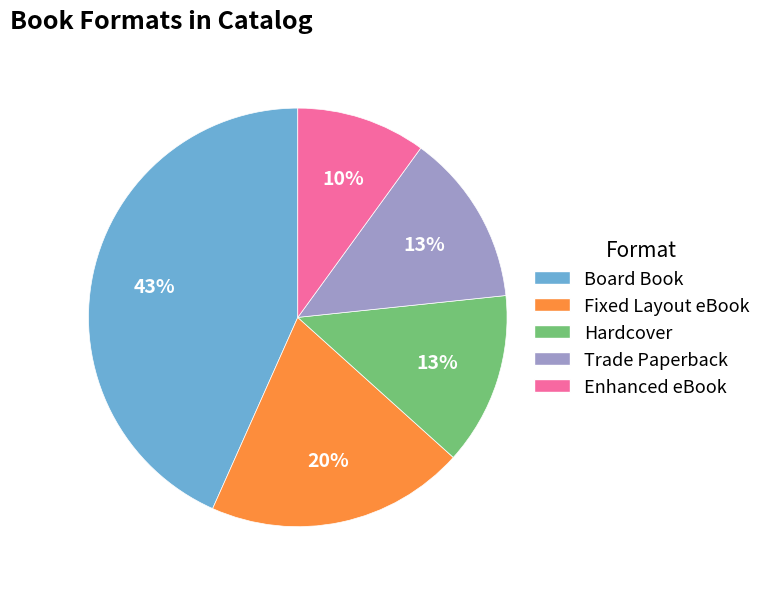

To the nearest percent, what is the difference between the Board Book and Hardcover slice percentages?

30%